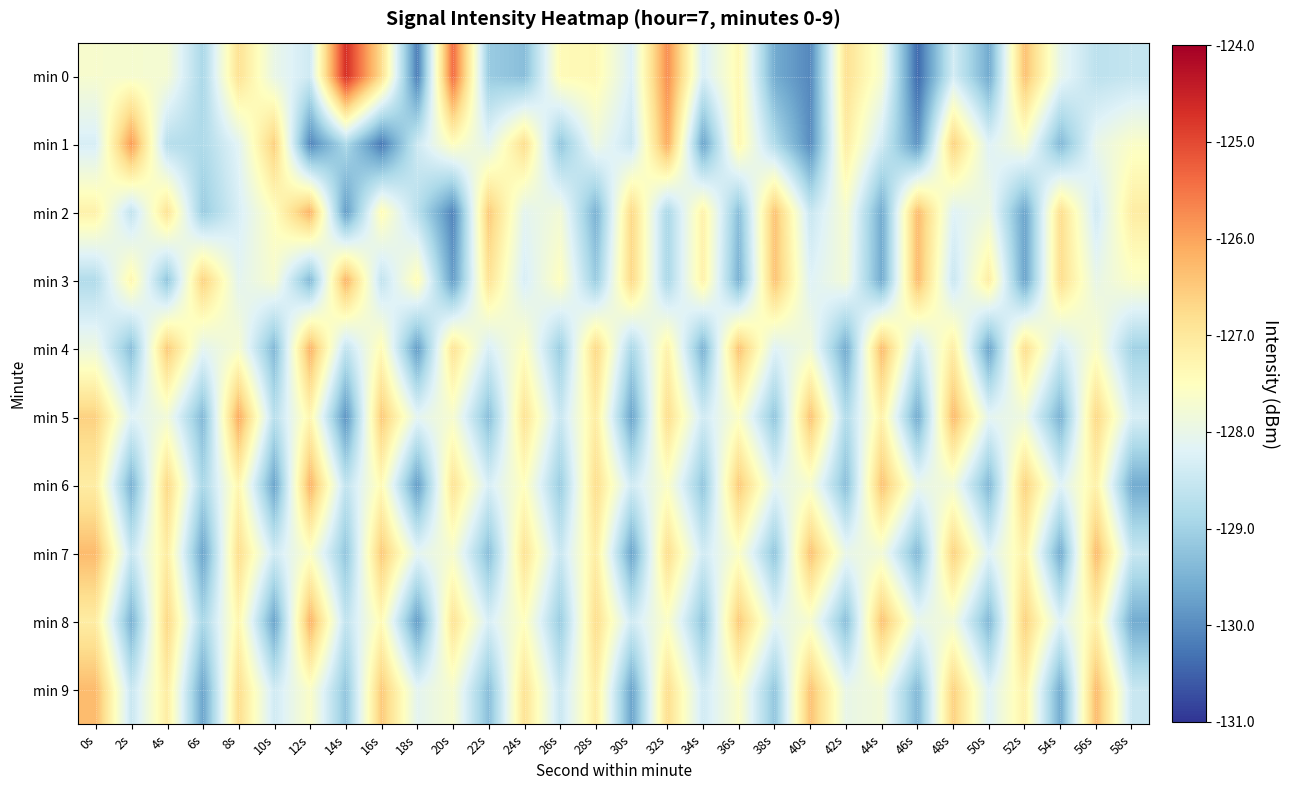

Reading left to right, what are all the values shown in this chart?

min 0: 0s=-127.7	2s=-127.7	4s=-127.7	6s=-128.9	8s=-126.9	10s=-128.0	12s=-128.4	14s=-124.7	16s=-126.8	18s=-130.2	20s=-125.4	22s=-129.1	24s=-129.3	26s=-127.4	28s=-127.4	30s=-128.2	32s=-125.8	34s=-128.3	36s=-127.3	38s=-129.6	40s=-130.1	42s=-126.9	44s=-127.7	46s=-130.4	48s=-128.4	50s=-129.6	52s=-126.4	54s=-128.0	56s=-128.7	58s=-128.6
min 1: 0s=-128.3	2s=-125.9	4s=-128.7	6s=-128.8	8s=-128.1	10s=-126.6	12s=-130.1	14s=-128.9	16s=-130.2	18s=-128.4	20s=-127.5	22s=-128.1	24s=-126.8	26s=-129.2	28s=-127.9	30s=-128.5	32s=-126.1	34s=-129.7	36s=-127.3	38s=-128.8	40s=-130.0	42s=-127.1	44s=-128.4	46s=-129.9	48s=-126.6	50s=-128.2	52s=-127.7	54s=-129.4	56s=-128.0	58s=-127.6
min 2: 0s=-127.2	2s=-128.6	4s=-126.9	6s=-129.1	8s=-128.3	10s=-127.5	12s=-126.2	14s=-129.8	16s=-127.4	18s=-128.7	20s=-130.1	22s=-126.5	24s=-128.1	26s=-127.8	28s=-129.5	30s=-126.7	32s=-128.9	34s=-127.2	36s=-129.3	38s=-126.4	40s=-128.5	42s=-127.7	44s=-129.6	46s=-126.3	48s=-128.2	50s=-127.9	52s=-129.7	54s=-126.8	56s=-128.4	58s=-127.1
min 3: 0s=-128.8	2s=-127.3	4s=-129.2	6s=-126.6	8s=-128.1	10s=-127.7	12s=-129.4	14s=-126.2	16s=-128.6	18s=-127.4	20s=-129.8	22s=-126.9	24s=-128.3	26s=-127.5	28s=-129.1	30s=-126.7	32s=-128.9	34s=-127.2	36s=-129.5	38s=-126.4	40s=-128.2	42s=-127.8	44s=-129.6	46s=-126.3	48s=-128.5	50s=-127.1	52s=-129.7	54s=-126.8	56s=-128.0	58s=-127.6
min 4: 0s=-127.9	2s=-129.3	4s=-126.5	6s=-128.1	8s=-127.7	10s=-129.4	12s=-126.2	14s=-128.6	16s=-127.4	18s=-129.8	20s=-126.9	22s=-128.3	24s=-127.5	26s=-129.1	28s=-126.7	30s=-128.9	32s=-127.2	34s=-129.5	36s=-126.4	38s=-128.2	40s=-127.8	42s=-129.6	44s=-126.3	46s=-128.5	48s=-127.1	50s=-129.7	52s=-126.8	54s=-128.4	56s=-127.6	58s=-129.0
min 5: 0s=-126.6	2s=-128.2	4s=-127.8	6s=-129.4	8s=-126.1	10s=-128.7	12s=-127.3	14s=-129.9	16s=-126.5	18s=-128.1	20s=-127.7	22s=-129.3	24s=-126.9	26s=-128.5	28s=-127.1	30s=-129.7	32s=-126.8	34s=-128.4	36s=-127.6	38s=-129.2	40s=-126.4	42s=-128.8	44s=-127.2	46s=-129.6	48s=-126.3	50s=-128.1	52s=-127.9	54s=-129.5	56s=-126.7	58s=-128.3
min 6: 0s=-127.1	2s=-129.5	4s=-126.7	6s=-128.9	8s=-127.3	10s=-129.7	12s=-126.2	14s=-128.6	16s=-127.4	18s=-129.8	20s=-126.9	22s=-128.3	24s=-127.5	26s=-129.1	28s=-126.8	30s=-128.4	32s=-127.6	34s=-129.2	36s=-126.5	38s=-128.1	40s=-127.7	42s=-129.3	44s=-126.4	46s=-128.0	48s=-127.8	50s=-129.4	52s=-126.6	54s=-128.2	56s=-127.2	58s=-129.6
min 7: 0s=-126.3	2s=-128.5	4s=-127.1	6s=-129.7	8s=-126.8	10s=-128.4	12s=-127.6	14s=-129.2	16s=-126.5	18s=-128.1	20s=-127.7	22s=-129.3	24s=-126.9	26s=-128.5	28s=-127.1	30s=-129.7	32s=-126.8	34s=-128.4	36s=-127.6	38s=-129.2	40s=-126.4	42s=-128.0	44s=-127.8	46s=-129.4	48s=-126.6	50s=-128.2	52s=-127.2	54s=-129.6	56s=-126.3	58s=-128.5
min 8: 0s=-127.1	2s=-129.5	4s=-126.7	6s=-128.9	8s=-127.3	10s=-129.7	12s=-126.2	14s=-128.6	16s=-127.4	18s=-129.8	20s=-126.9	22s=-128.3	24s=-127.5	26s=-129.1	28s=-126.8	30s=-128.4	32s=-127.6	34s=-129.2	36s=-126.5	38s=-128.1	40s=-127.7	42s=-129.3	44s=-126.4	46s=-128.0	48s=-127.8	50s=-129.4	52s=-126.6	54s=-128.2	56s=-127.2	58s=-129.6
min 9: 0s=-126.3	2s=-128.5	4s=-127.1	6s=-129.7	8s=-126.8	10s=-128.4	12s=-127.6	14s=-129.2	16s=-126.5	18s=-128.1	20s=-127.7	22s=-129.3	24s=-126.9	26s=-128.5	28s=-127.1	30s=-129.7	32s=-126.8	34s=-128.4	36s=-127.6	38s=-129.2	40s=-126.4	42s=-128.0	44s=-127.8	46s=-129.4	48s=-126.6	50s=-128.2	52s=-127.2	54s=-129.6	56s=-126.3	58s=-128.5